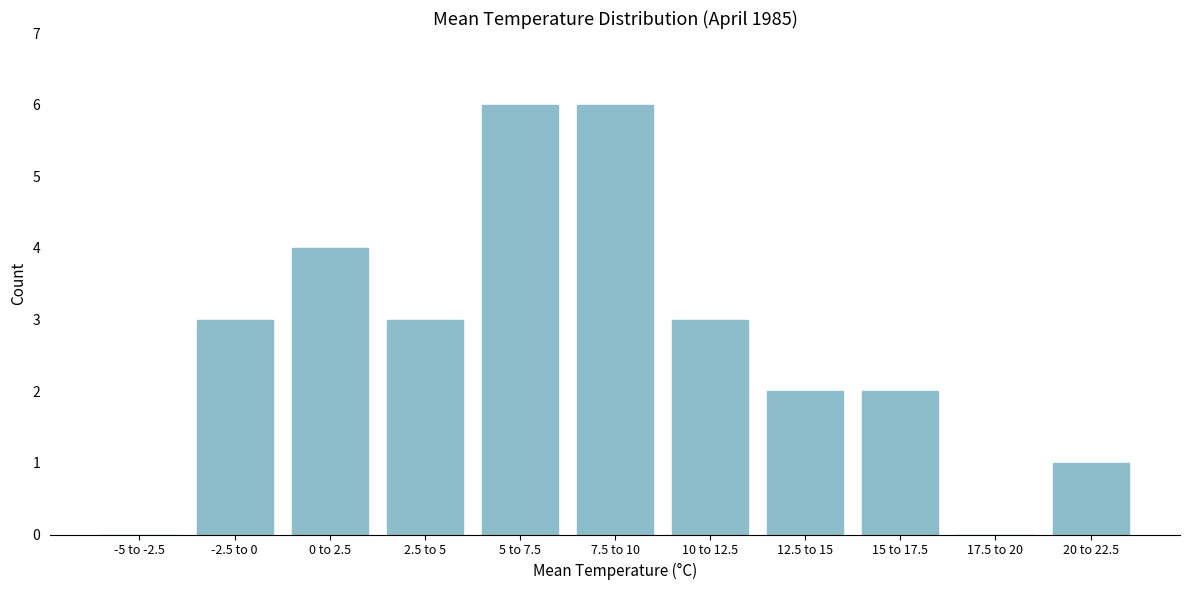

Reading right to left, what are all the values shown in this chart?

20 to 22.5=1	17.5 to 20=0	15 to 17.5=2	12.5 to 15=2	10 to 12.5=3	7.5 to 10=6	5 to 7.5=6	2.5 to 5=3	0 to 2.5=4	-2.5 to 0=3	-5 to -2.5=0